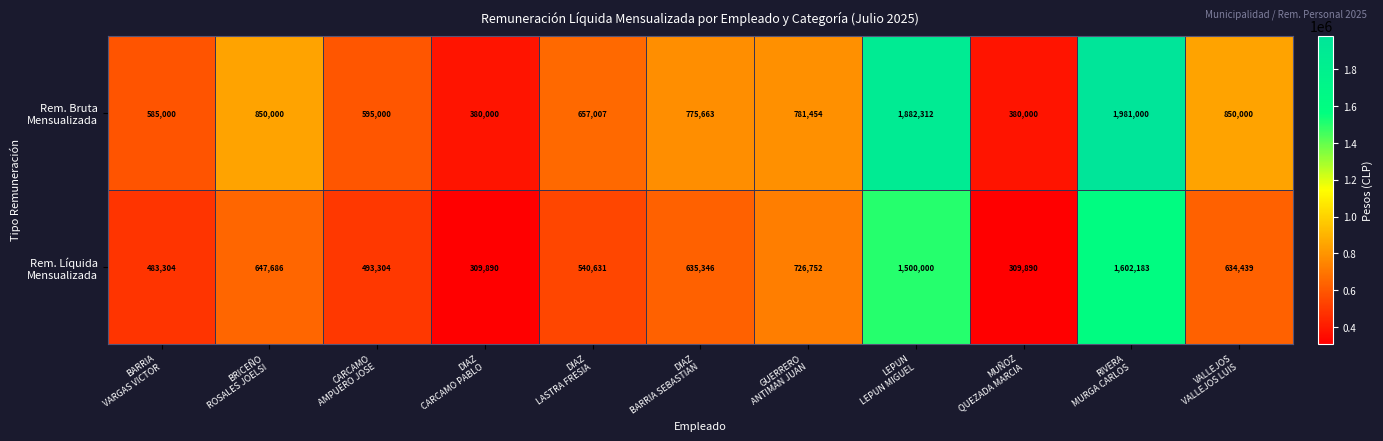

What is the maximum value shown in the chart?

1981000